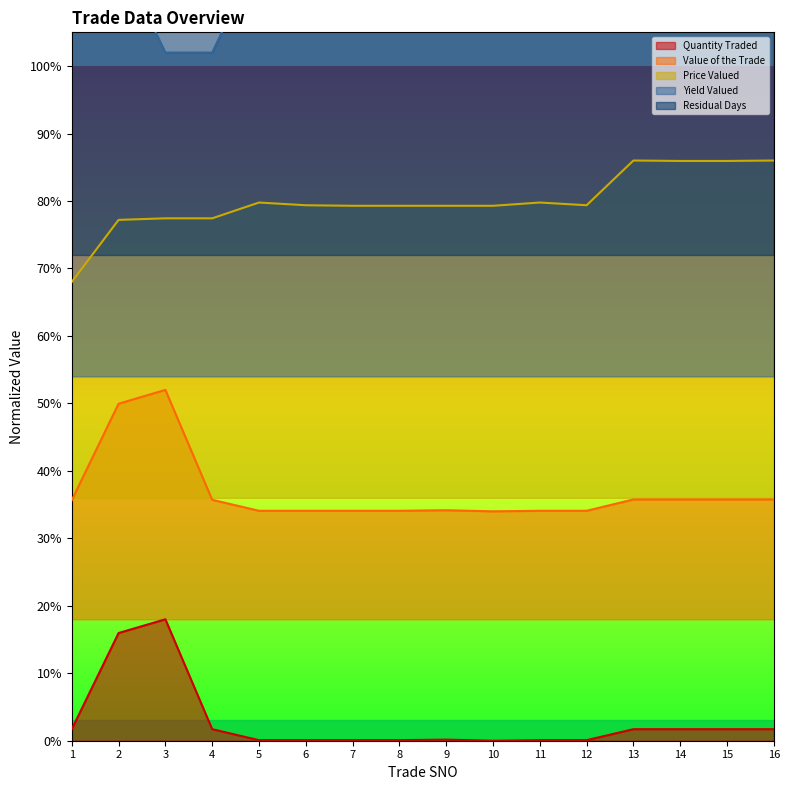

At which label does Price Valued reach its minimum?

1